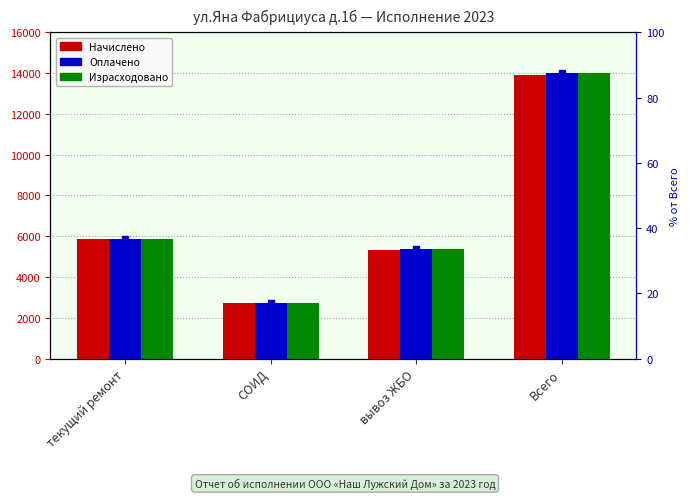

Reading left to right, what are all the values shown in this chart?

Начислено: 5883.0	2737.0	5303.0	13923.0
Оплачено: 5887.0	2739.0	5389.0	14015.0
Израсходовано: 5886.2	2737.0	5389.0	14012.2